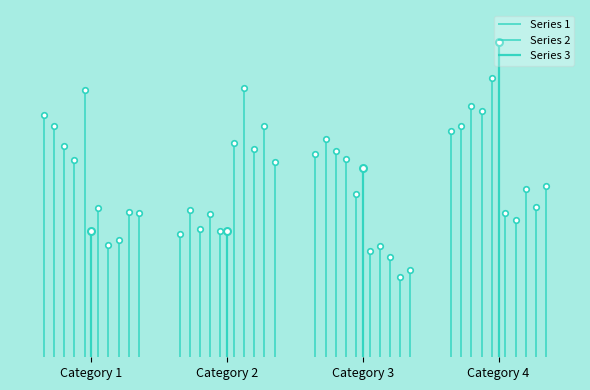

Reading right to left, what are all the values shown in this chart?

Series 1: Category 4=4.5	Category 3=3.5	Category 2=2.5	Category 1=4.3
Series 2: Category 4=2.8	Category 3=1.8	Category 2=4.4	Category 1=2.4
Series 3: Category 4=5.0	Category 3=3.0	Category 2=2.0	Category 1=2.0